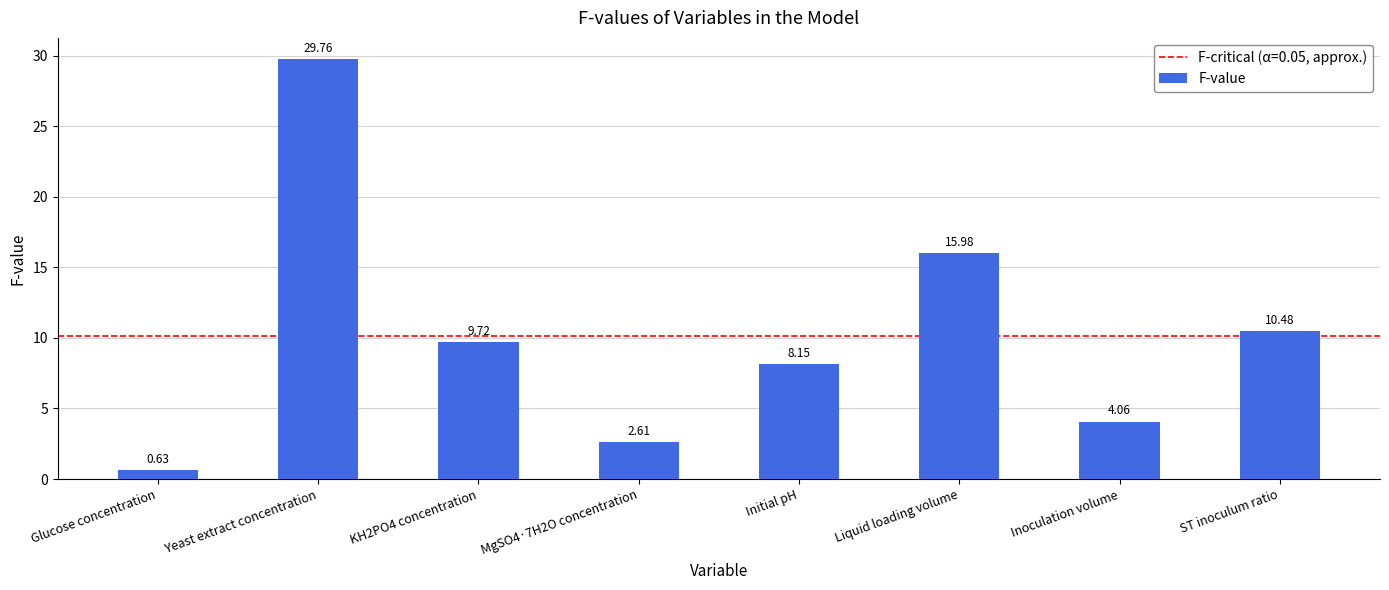

What is the sum of the values at MgSO4·7H2O concentration and Glucose concentration?

3.2